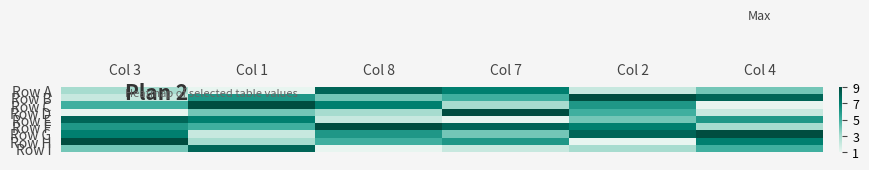

Which series has the largest total across all categories?

Row F